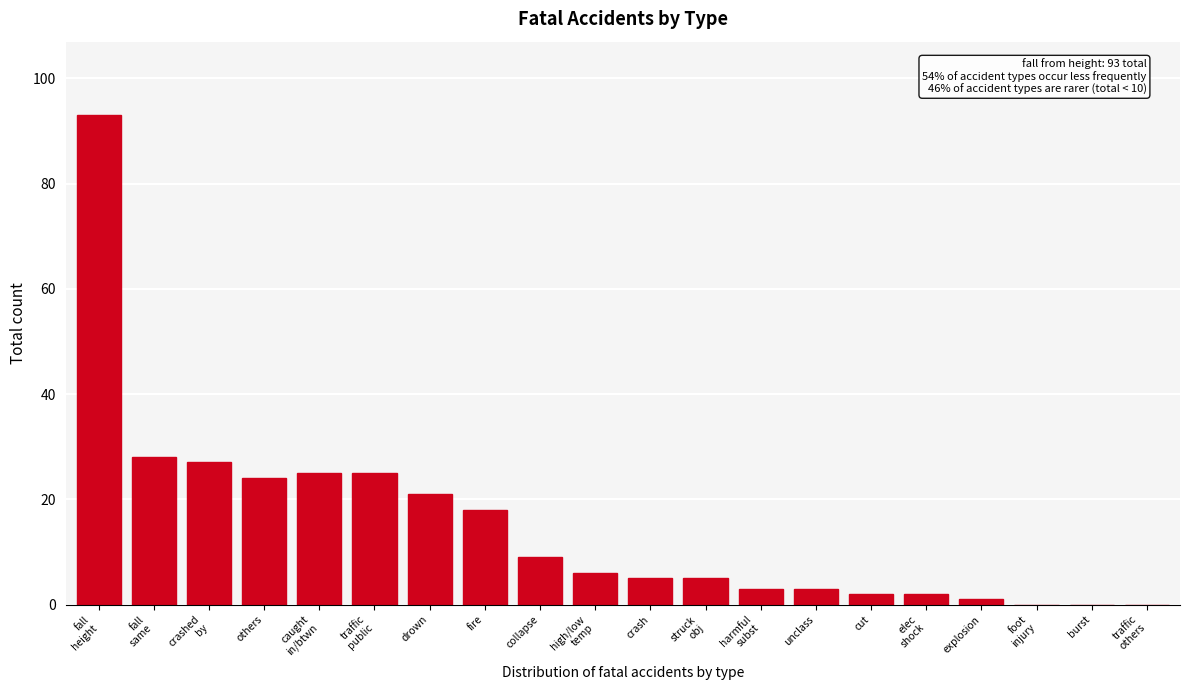

What is the maximum value shown in the chart?

93